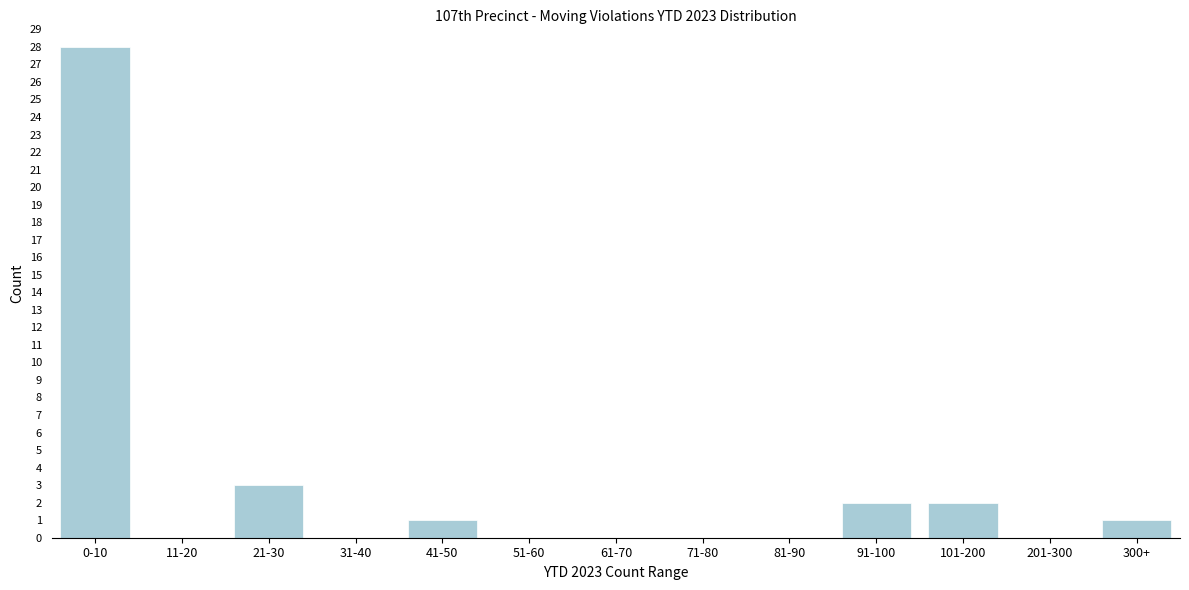

Reading left to right, transcribe all the data shown in this chart.

0-10=28	11-20=0	21-30=3	31-40=0	41-50=1	51-60=0	61-70=0	71-80=0	81-90=0	91-100=2	101-200=2	201-300=0	300+=1